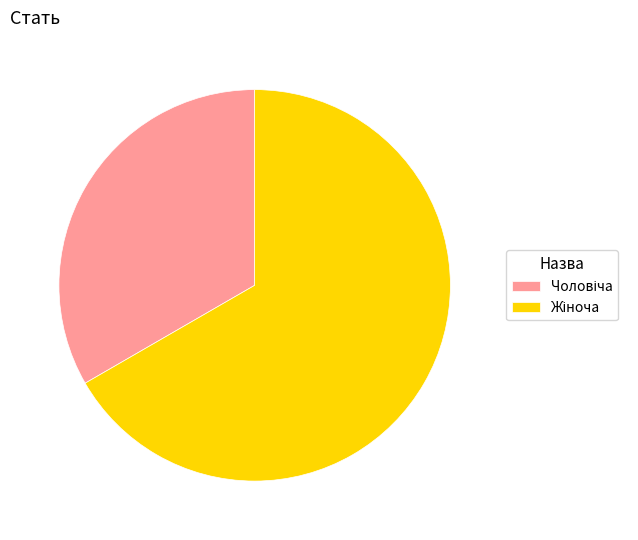

Does any single category account for the majority?

Yes